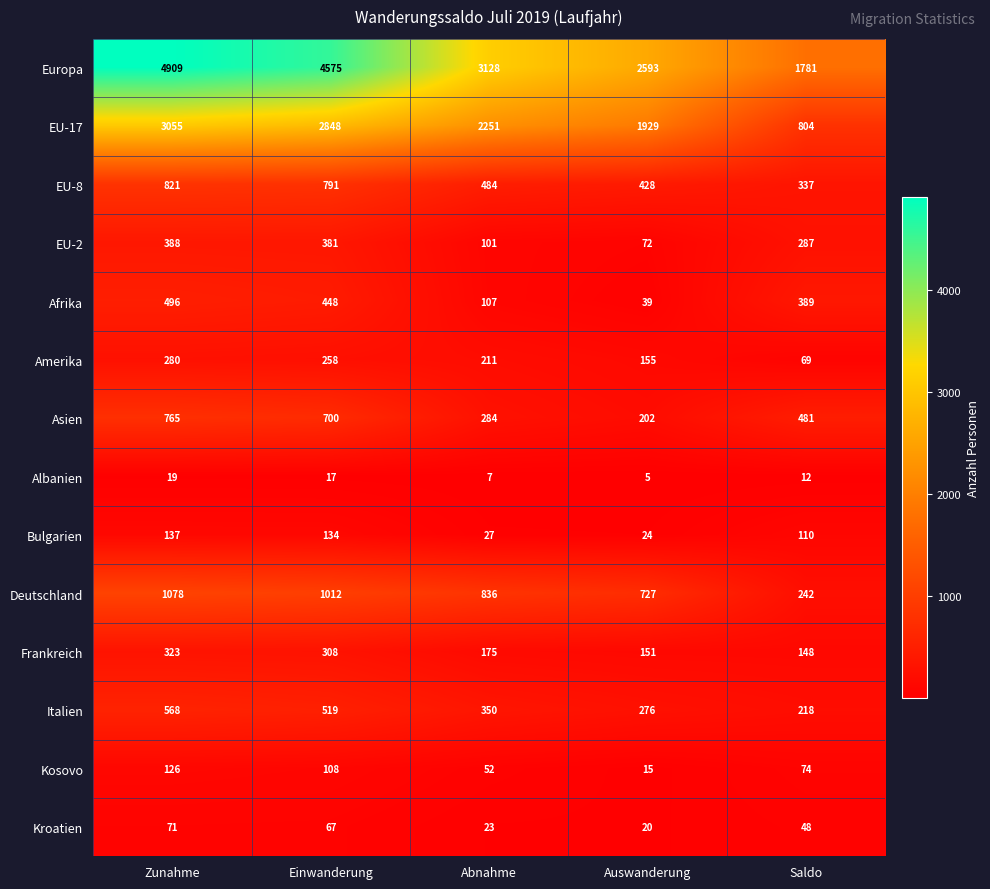

How many series are shown in this chart?

14